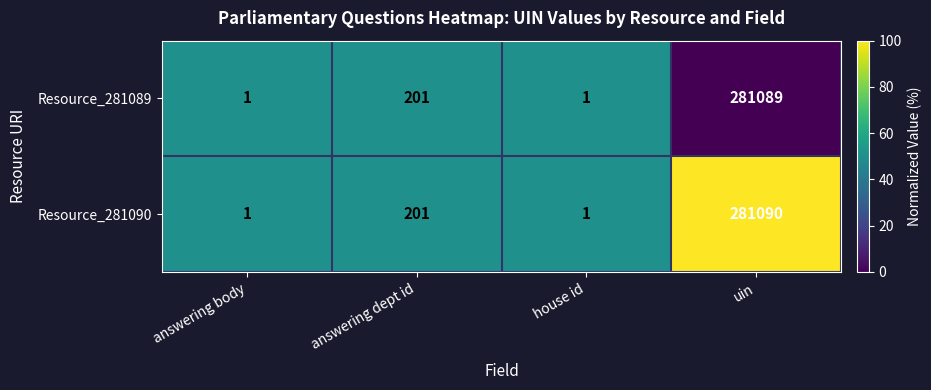

Which series has the largest total across all categories?

Resource_281090